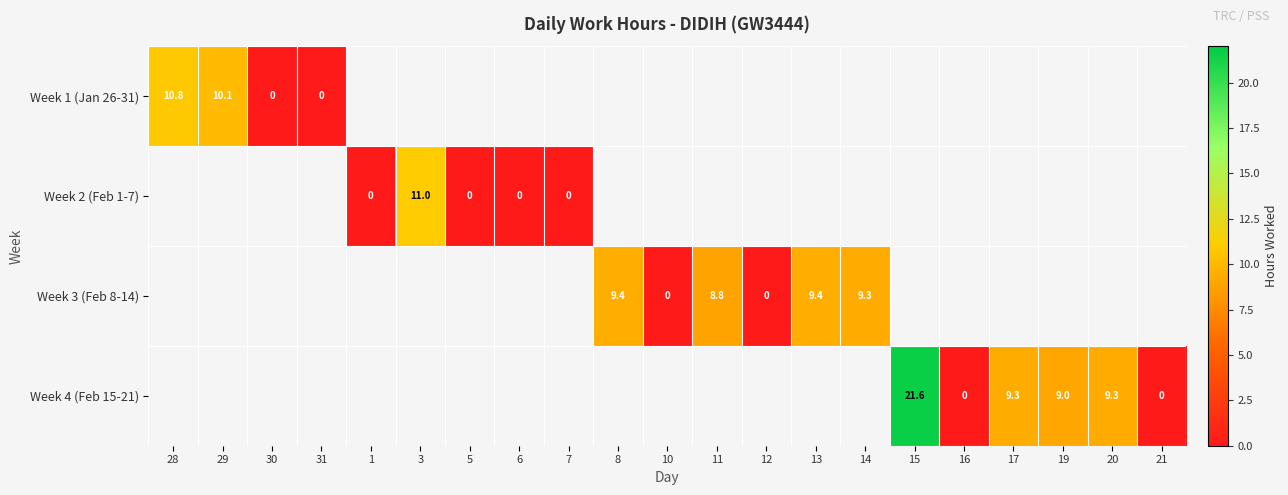

Is the value of Week 2 (Feb 1-7) at 1 greater than the value of Week 1 (Jan 26-31) at 29?

No